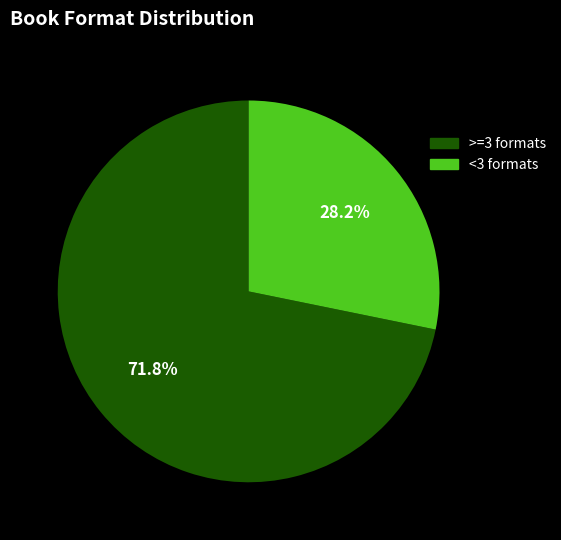

Does any single category account for the majority?

Yes